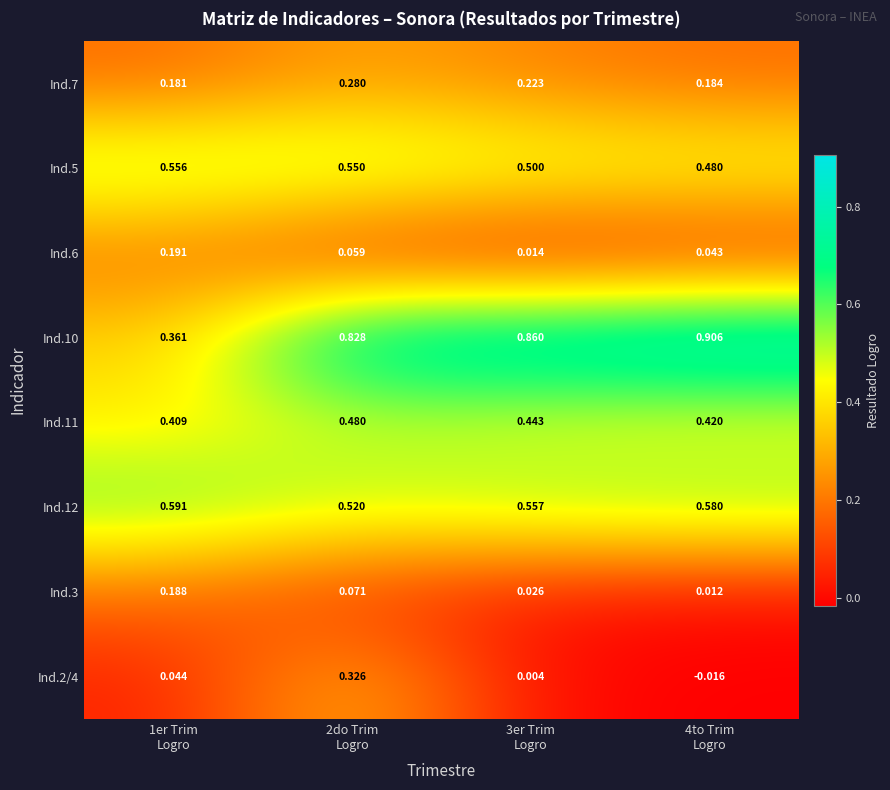

Rank the series at 2do Trim
Logro from lowest to highest value.

Ind.6, Ind.3, Ind.7, Ind.2/4, Ind.11, Ind.12, Ind.5, Ind.10